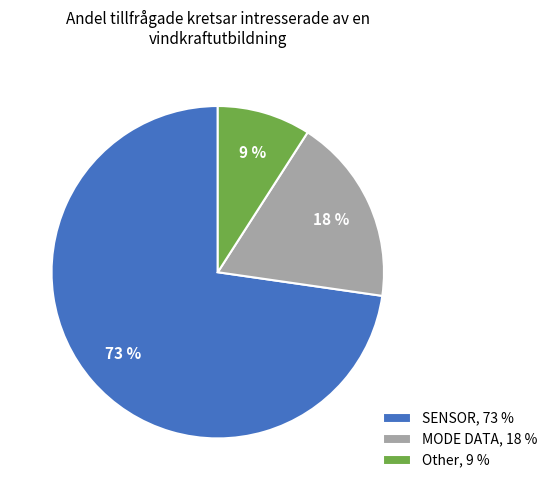

Do SENSOR, 73 % and MODE DATA, 18 % together represent more than half of the pie?

Yes